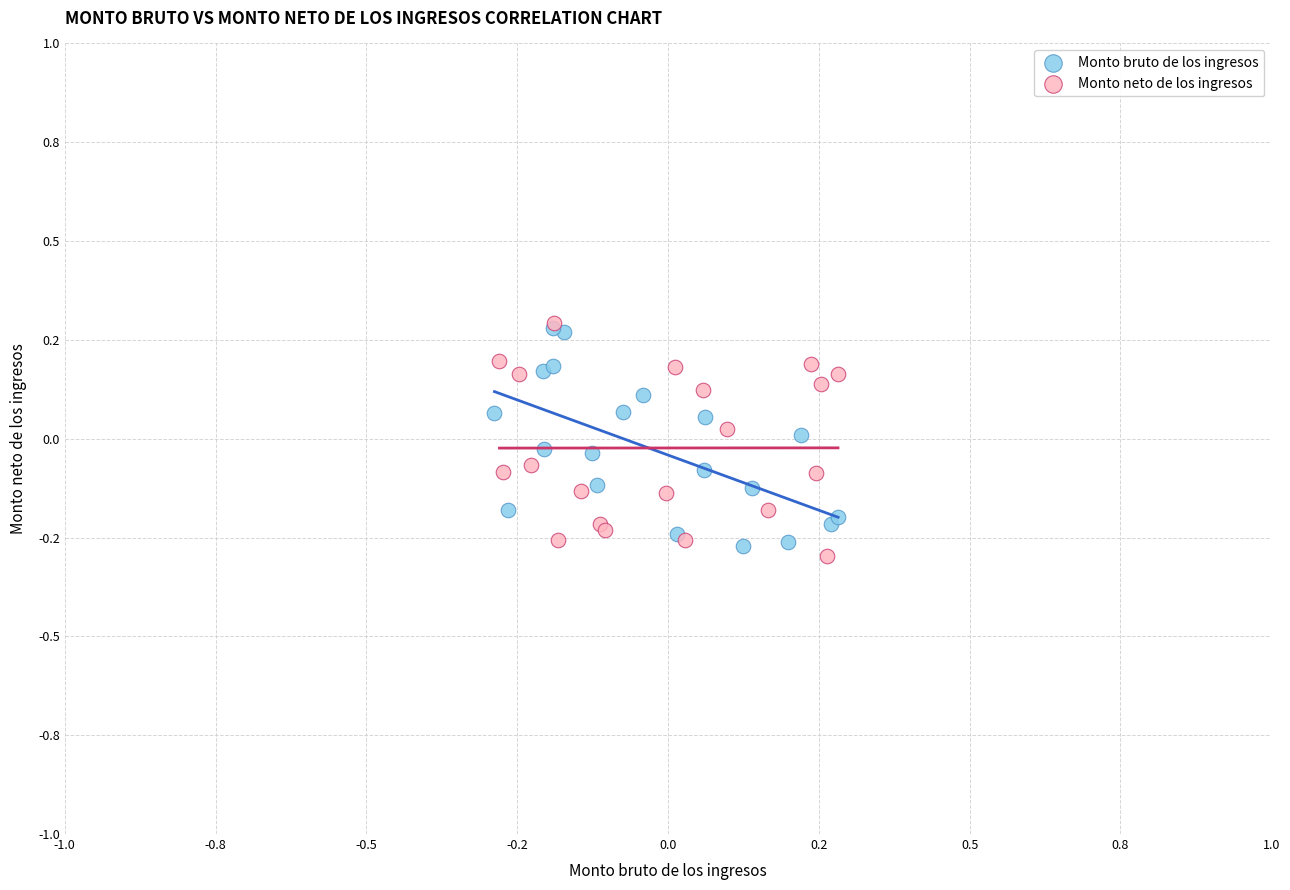

What are all the series names shown in the legend?

Monto bruto de los ingresos, Monto neto de los ingresos